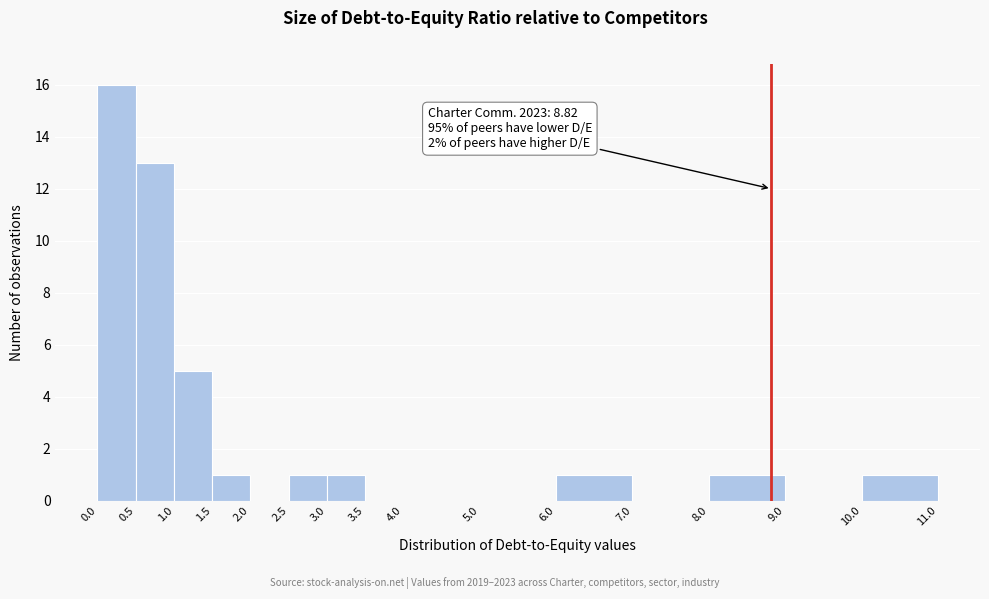

Which range on the x-axis has the tallest bar?

0.0 to 0.5